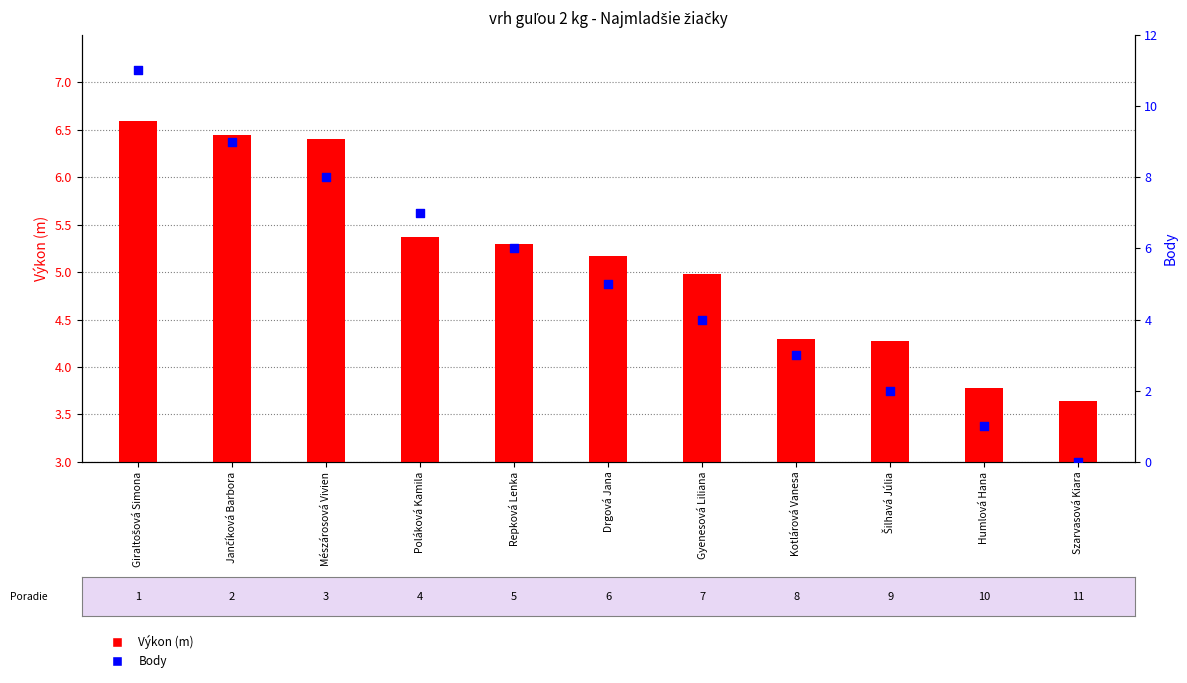

At which category is the sum across all series the highest?

Giraltošová Simona